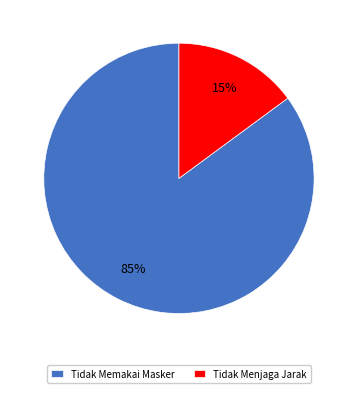

Between Tidak Memakai Masker and Tidak Menjaga Jarak, which is larger?

Tidak Memakai Masker